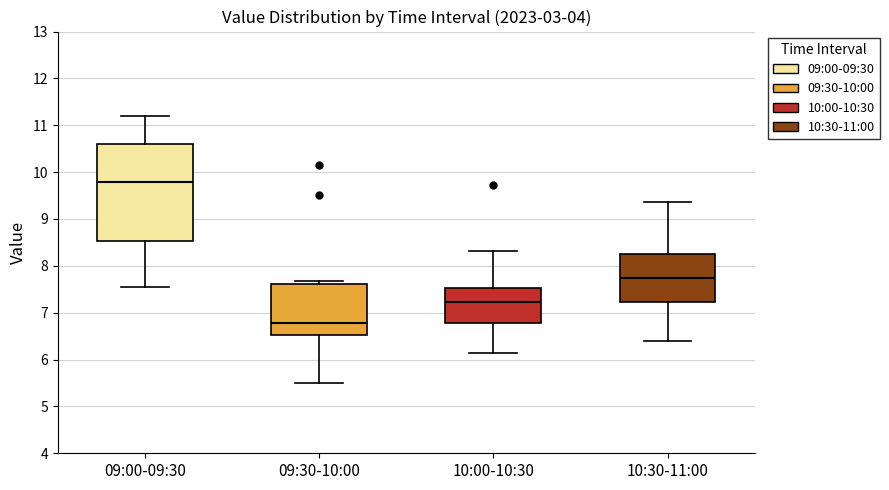

Which box has the highest median line?

09:00-09:30